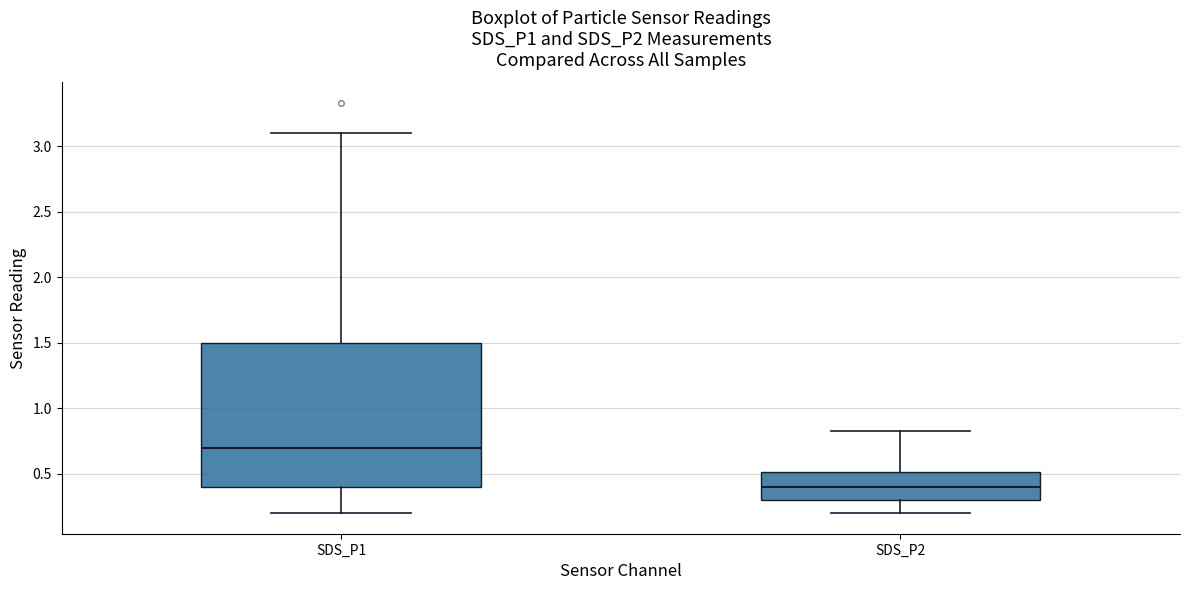

Where is the upper edge of the box for SDS_P1 on the y-axis? The values are not printed on the chart, so give them approximately, as read against the axis.

1.50